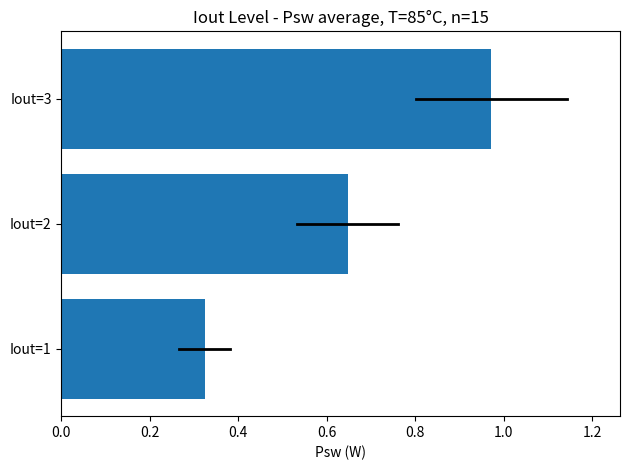

What is the sum of all values?

1.9